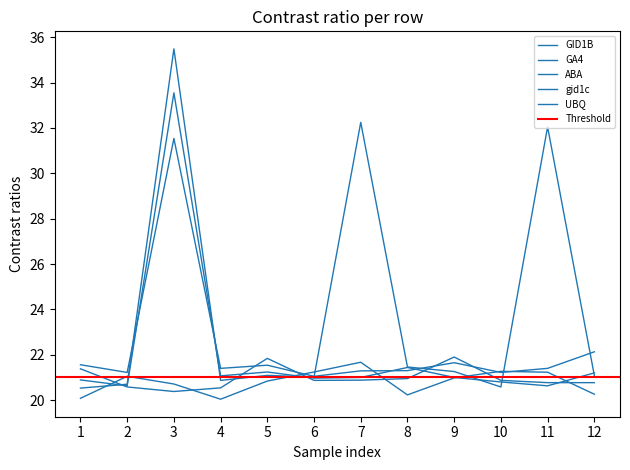

Rank the categories by GID1B value from highest to lowest.

3, 7, 11, 8, 9, 5, 12, 6, 4, 2, 10, 1